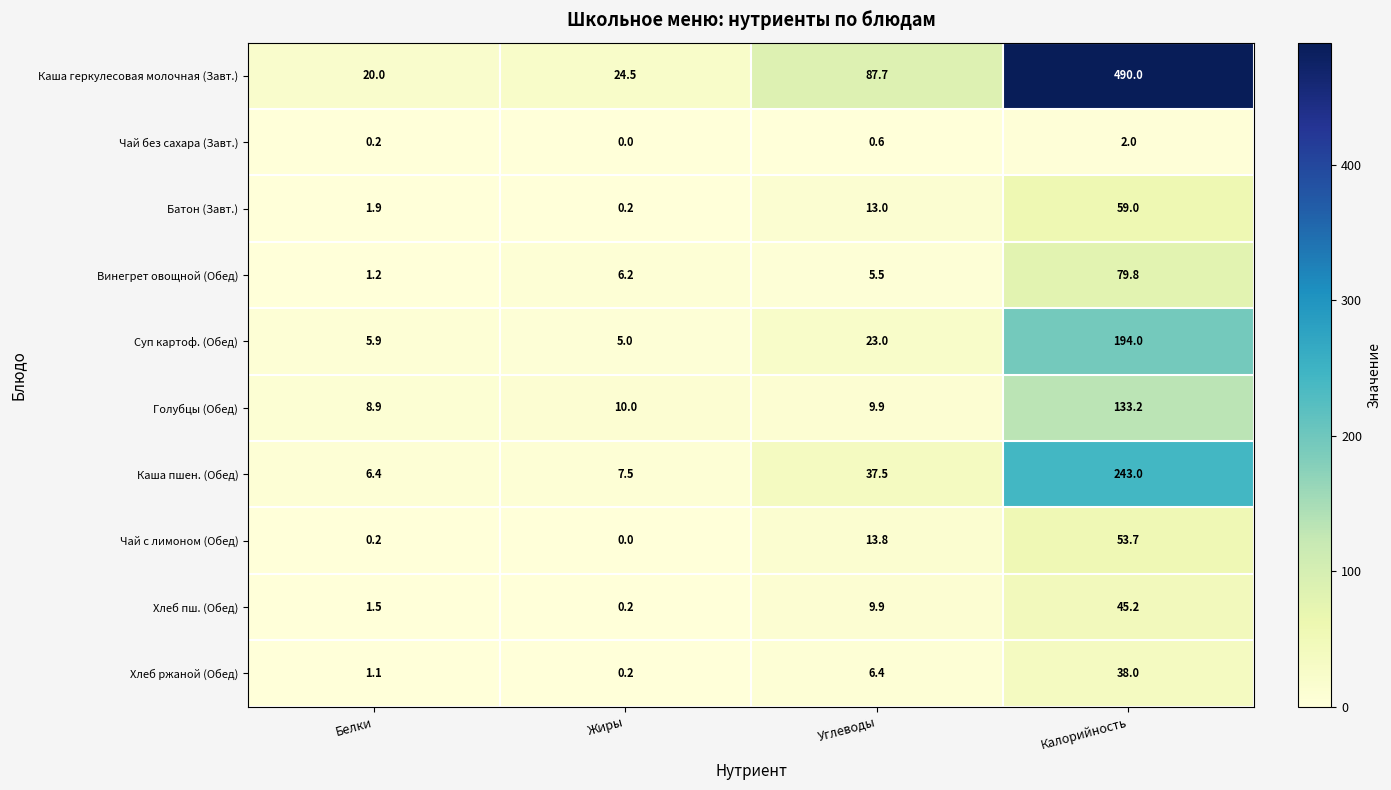

At which label is Суп картоф. (Обед) closest to 99?

Углеводы